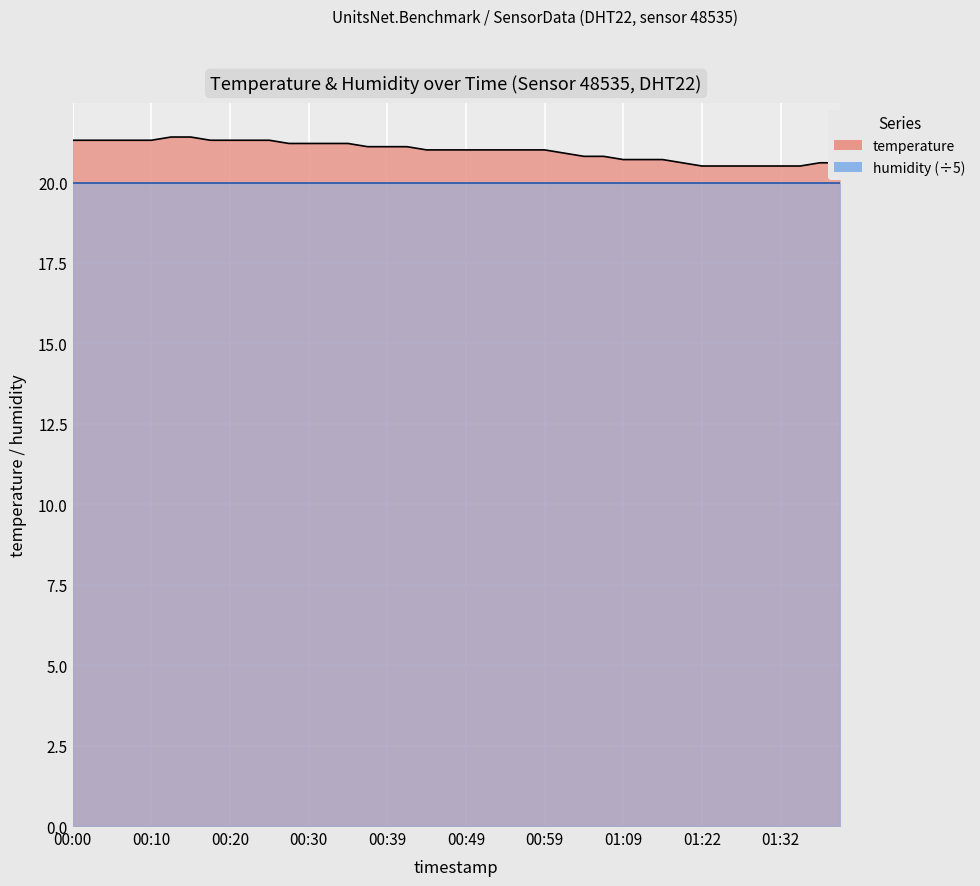

Where is the data nearest to the value 20?

01:22